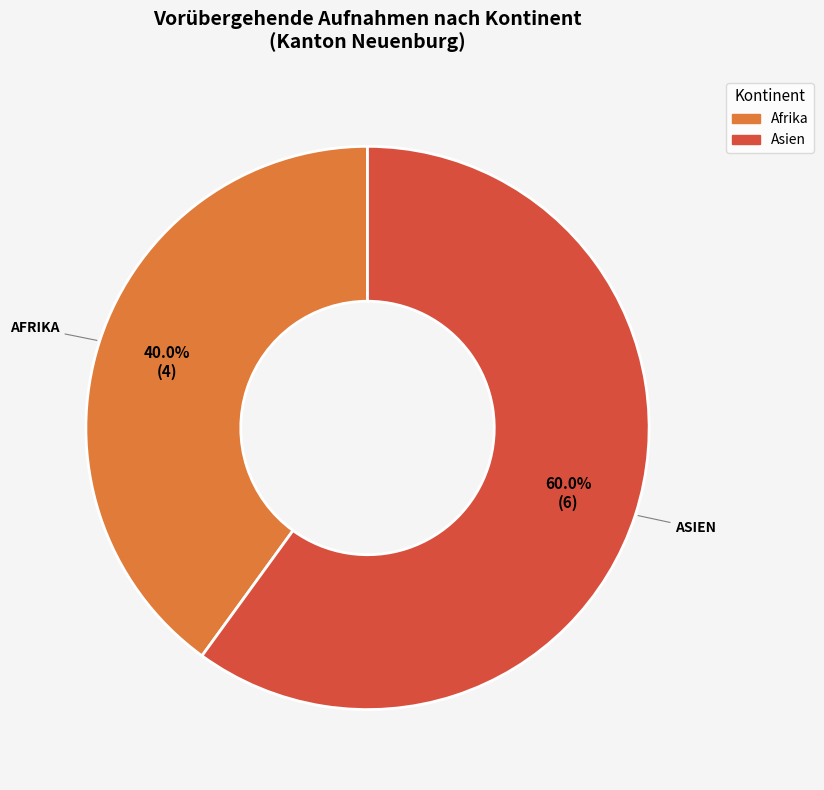

Is there a majority slice in this chart?

Yes